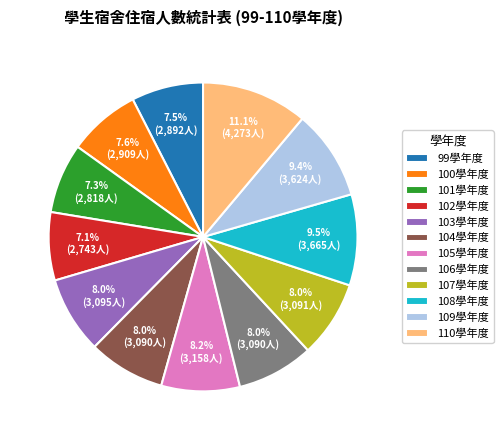

Do 108學年度 and 107學年度 together represent more than half of the pie?

No